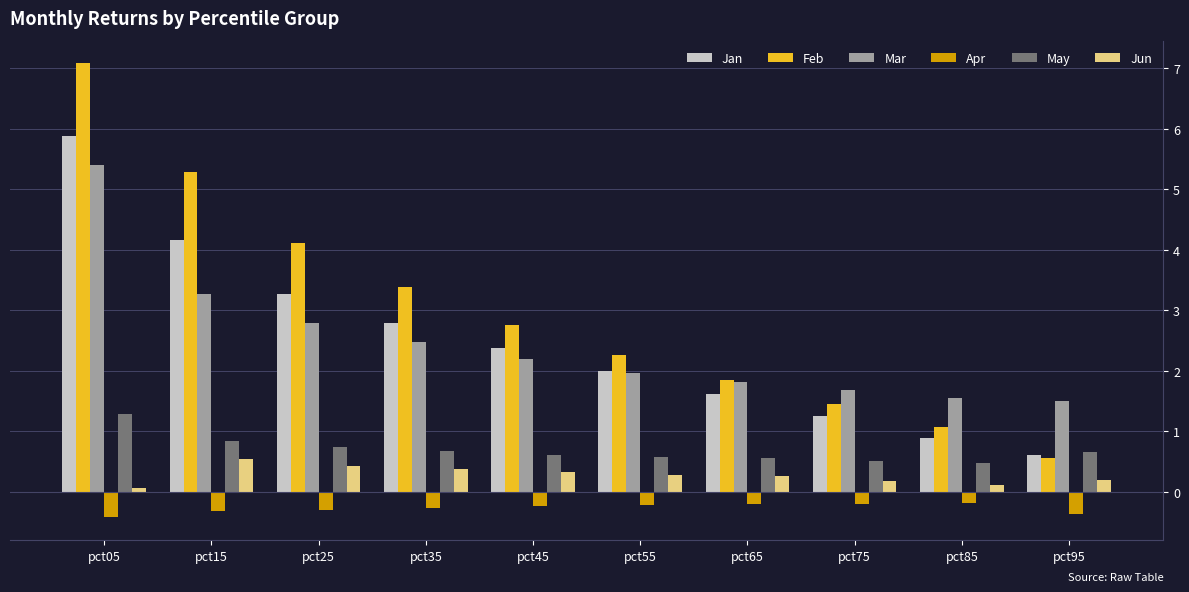

Reading left to right, transcribe all the data shown in this chart.

Jan: pct05=5.9	pct15=4.2	pct25=3.3	pct35=2.8	pct45=2.4	pct55=2.0	pct65=1.6	pct75=1.2	pct85=0.9	pct95=0.6
Feb: pct05=7.1	pct15=5.3	pct25=4.1	pct35=3.4	pct45=2.8	pct55=2.3	pct65=1.8	pct75=1.4	pct85=1.1	pct95=0.6
Mar: pct05=5.4	pct15=3.3	pct25=2.8	pct35=2.5	pct45=2.2	pct55=2.0	pct65=1.8	pct75=1.7	pct85=1.6	pct95=1.5
Apr: pct05=-0.4	pct15=-0.3	pct25=-0.3	pct35=-0.3	pct45=-0.2	pct55=-0.2	pct65=-0.2	pct75=-0.2	pct85=-0.2	pct95=-0.4
May: pct05=1.3	pct15=0.8	pct25=0.7	pct35=0.7	pct45=0.6	pct55=0.6	pct65=0.6	pct75=0.5	pct85=0.5	pct95=0.7
Jun: pct05=0.1	pct15=0.5	pct25=0.4	pct35=0.4	pct45=0.3	pct55=0.3	pct65=0.3	pct75=0.2	pct85=0.1	pct95=0.2